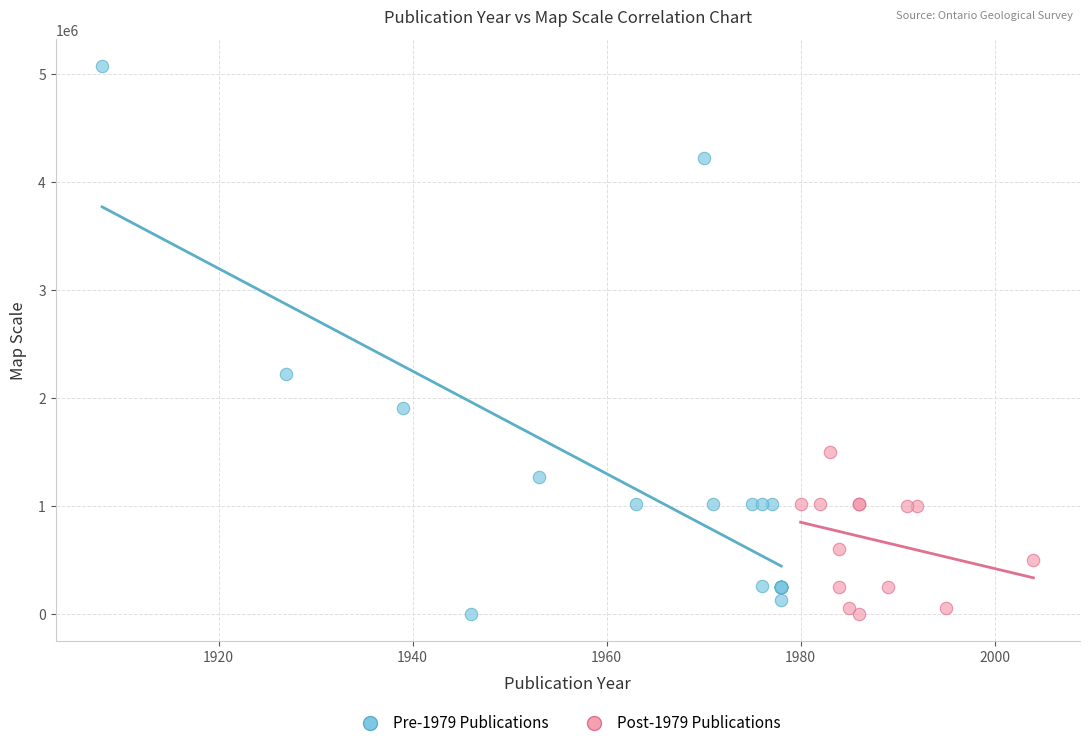

What are all the series names shown in the legend?

Pre-1979 Publications, Post-1979 Publications